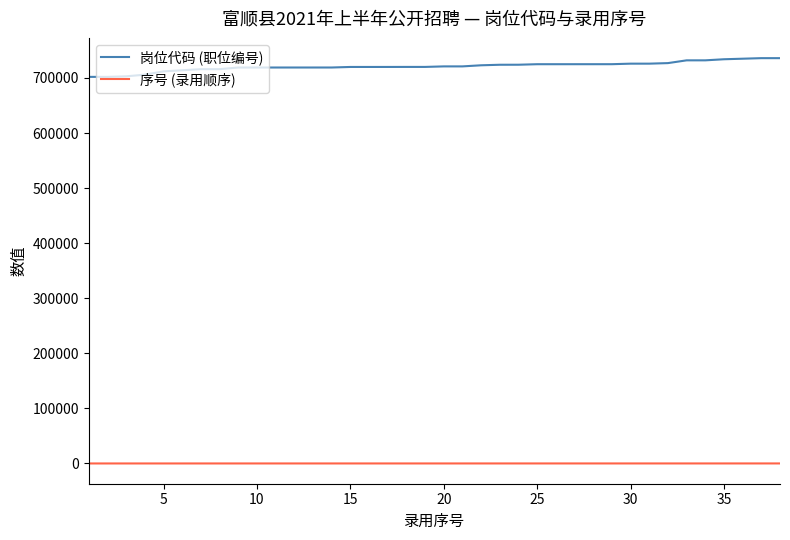

Rank the series by their maximum value, from highest to lowest.

岗位代码 (职位编号), 序号 (录用顺序)